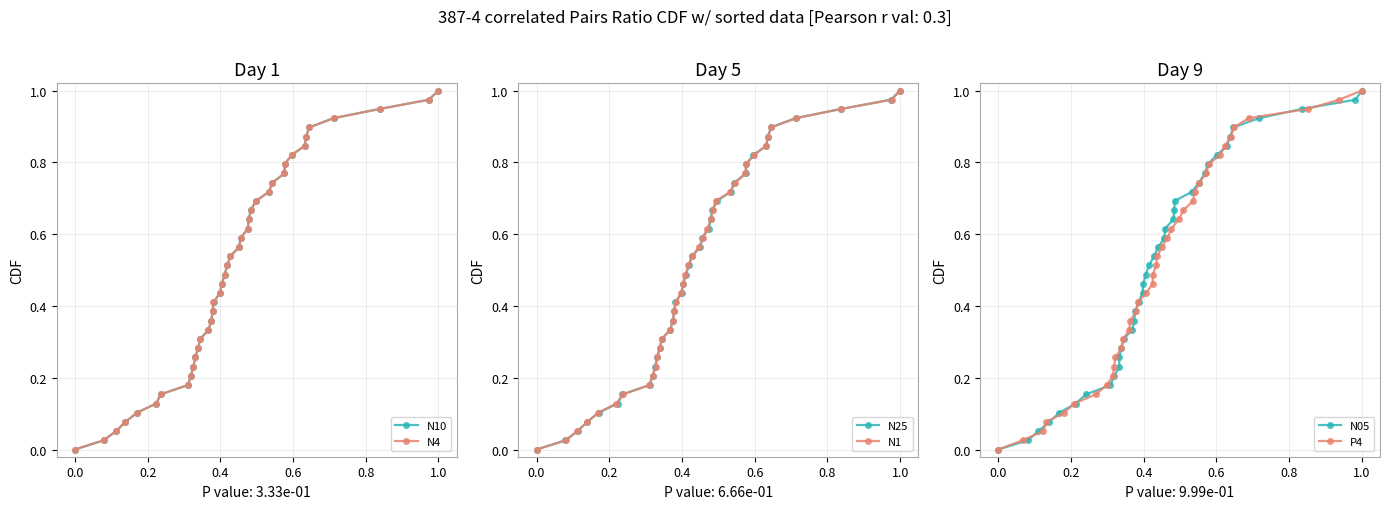

What position from the right is 0.8?

35